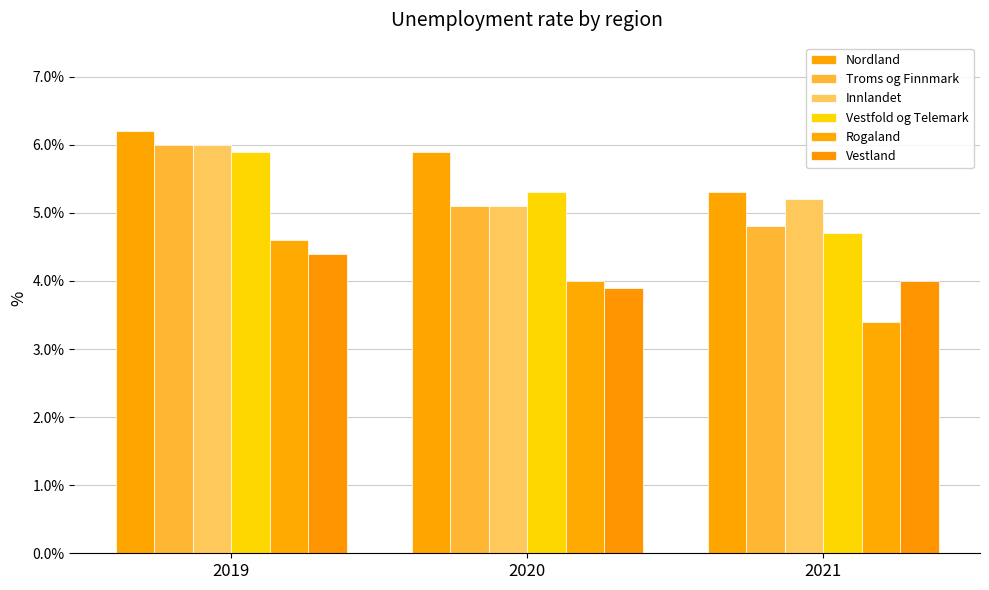

Count the Vestland values in the range 3 to 4.

2